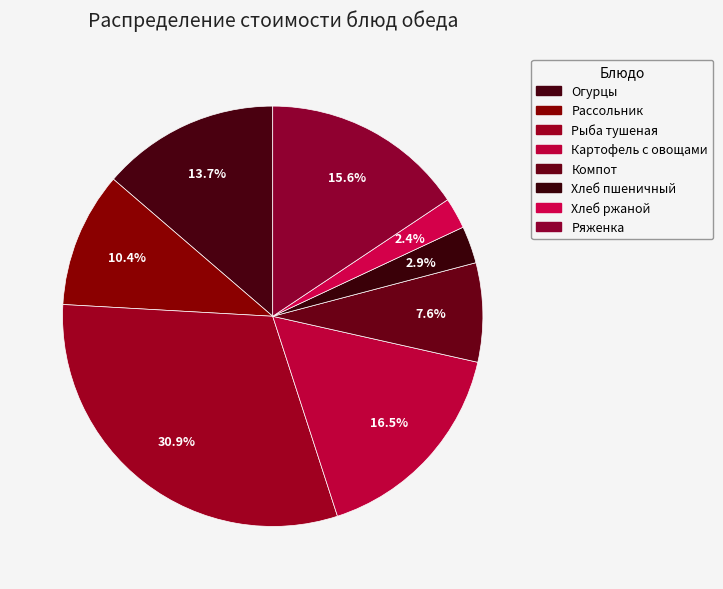

How many segments does this pie chart have?

8